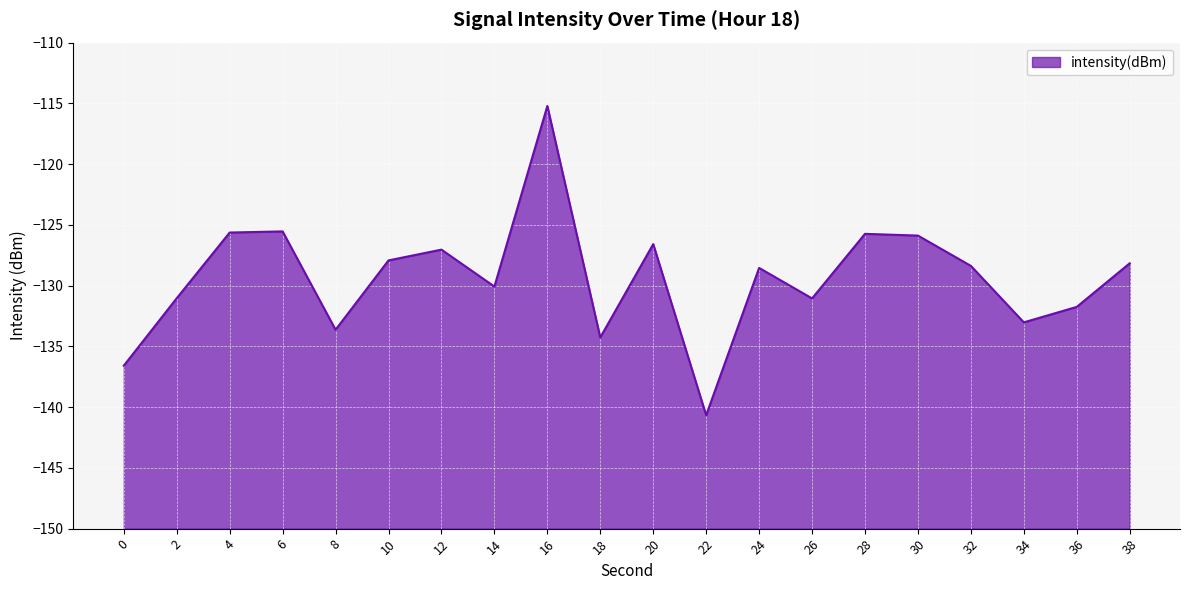

What is the minimum value shown in the chart?

-140.7